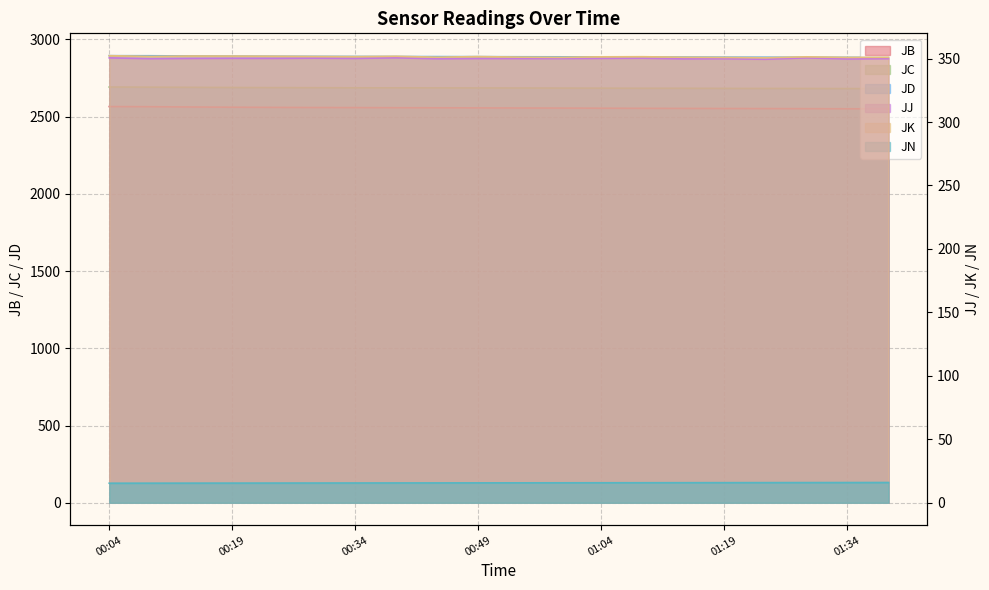

At which category does JK reach its first local valley?

00:09